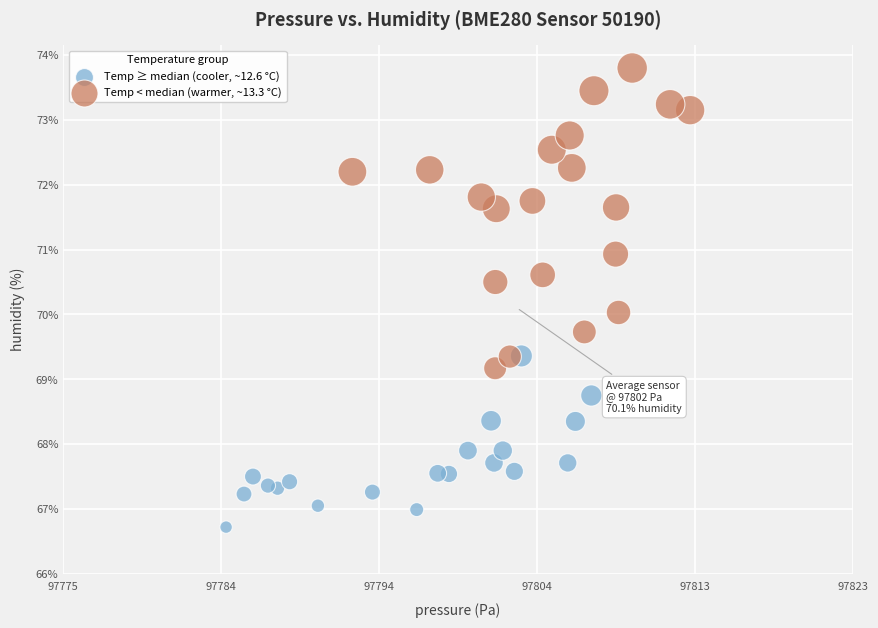

Which series reaches the minimum Y coordinate?

Temp ≥ median (cooler, ~12.6 °C)